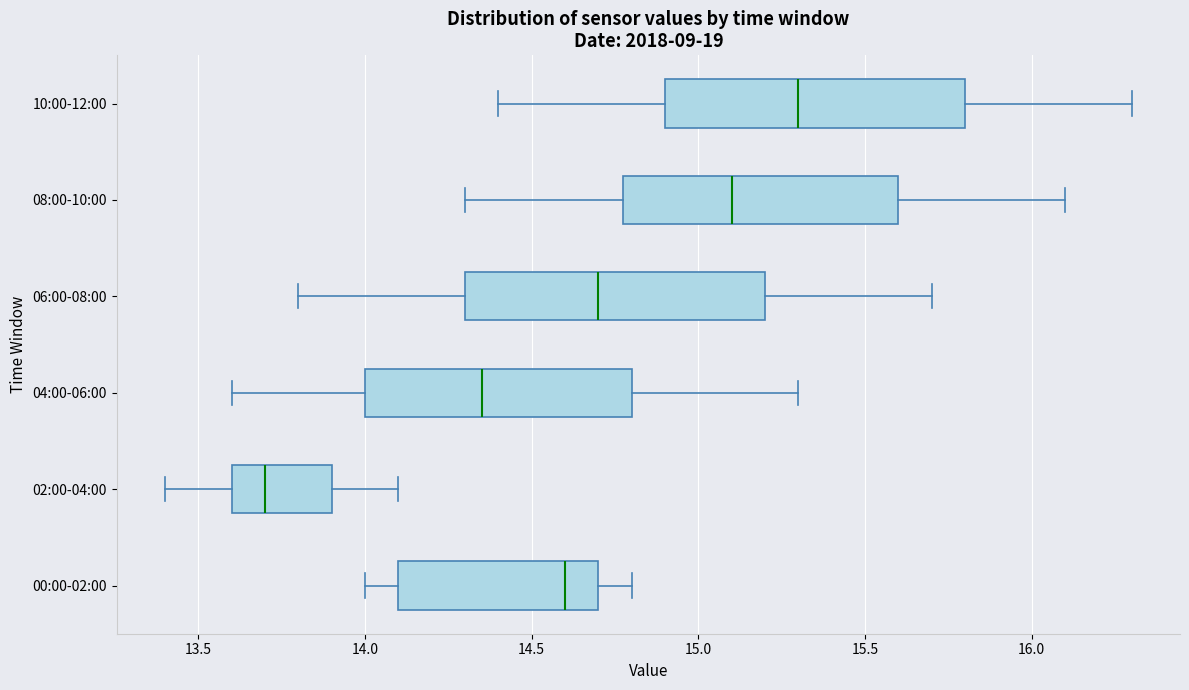

Reading bottom to top, transcribe this box plot: for each box, give where its median line is, the range the box spans, and where its two whiskers end, as read against the x-axis. The values are not printed on the chart, so give them approximately, as read against the axis.

00:00-02:00: median 14.60, box 14.10 to 14.70, whiskers 14.00 to 14.80
02:00-04:00: median 13.70, box 13.60 to 13.90, whiskers 13.40 to 14.10
04:00-06:00: median 14.35, box 14.00 to 14.80, whiskers 13.60 to 15.30
06:00-08:00: median 14.70, box 14.30 to 15.20, whiskers 13.80 to 15.70
08:00-10:00: median 15.10, box 14.80 to 15.60, whiskers 14.30 to 16.10
10:00-12:00: median 15.30, box 14.90 to 15.80, whiskers 14.40 to 16.30